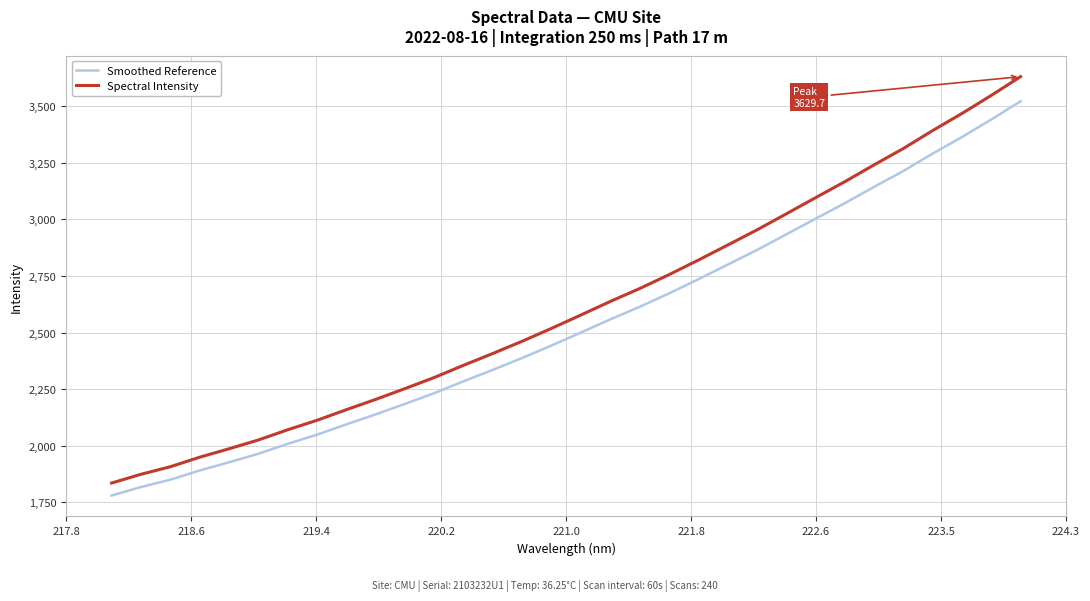

List the series in order of their peak value, highest first.

Spectral Intensity, Smoothed Reference